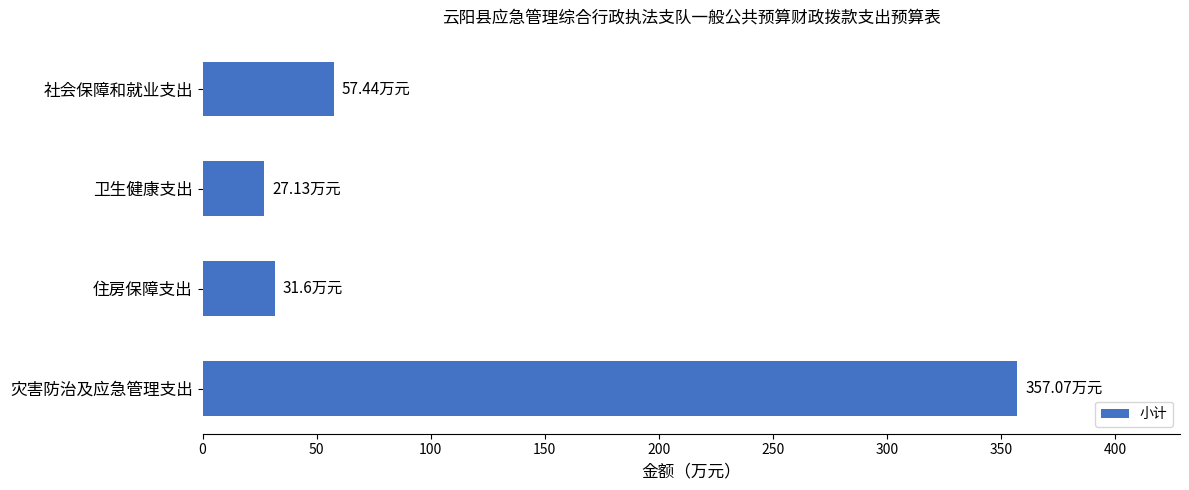

What is the label of the 2nd bar from the top?

卫生健康支出